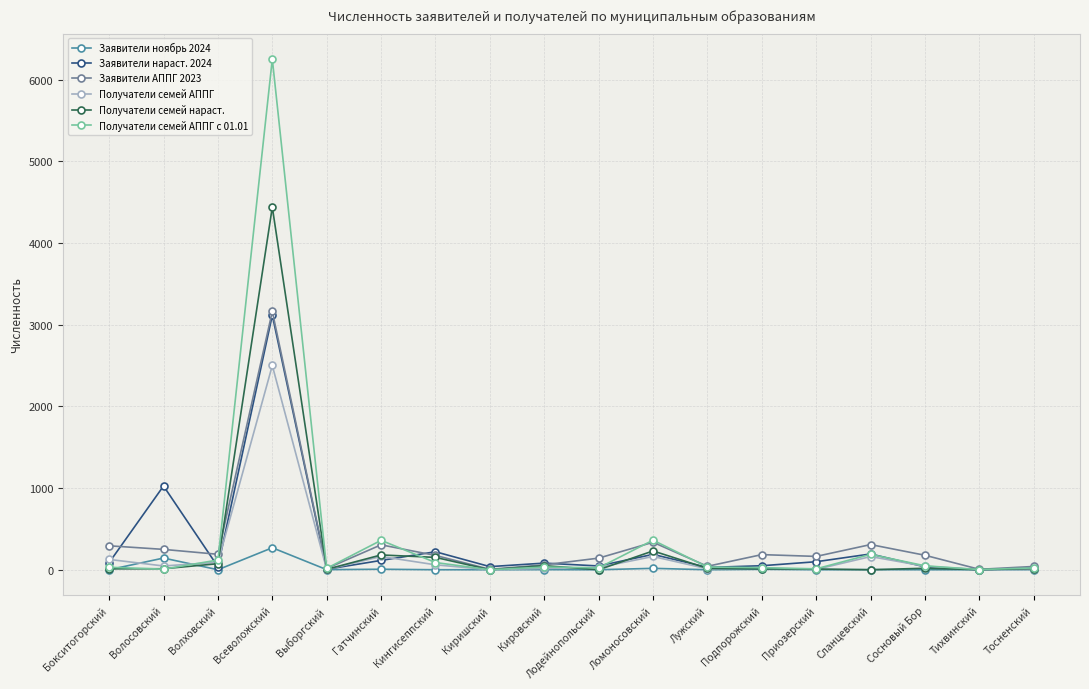

Which category has the highest value across all series?

Всеволожский